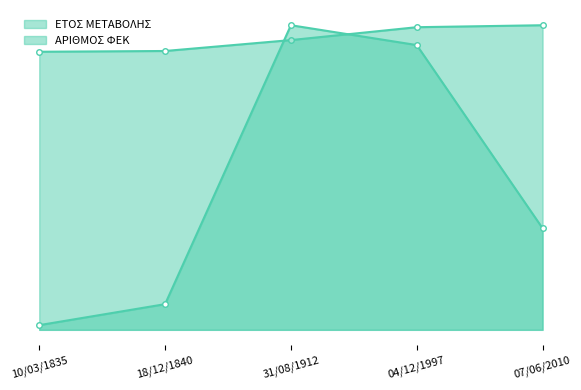

List the series in order of their peak value, highest first.

ΕΤΟΣ ΜΕΤΑΒΟΛΗΣ, ΑΡΙΘΜΟΣ ΦΕΚ